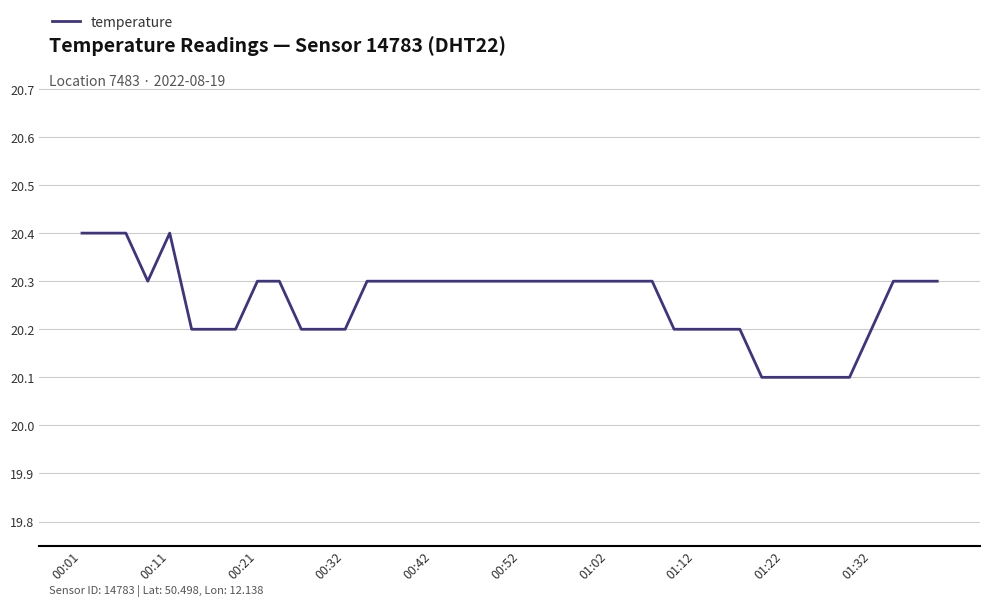

What is the smallest value displayed?

20.1